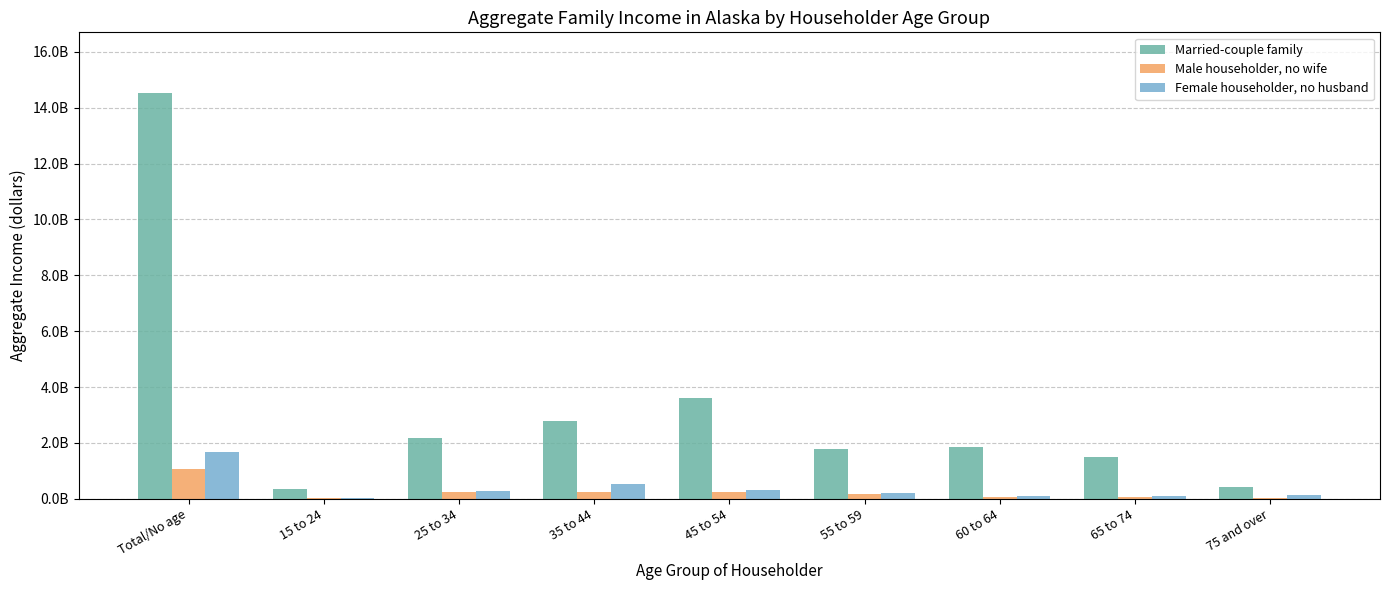

At which category is the sum across all series the highest?

Total/No age